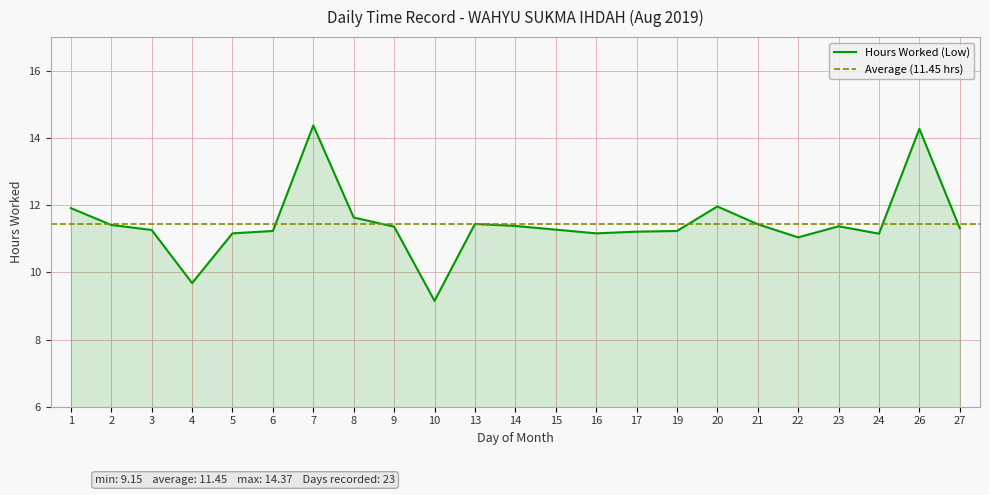

The chart shows a value of 15.4 at 21. True or false?

False